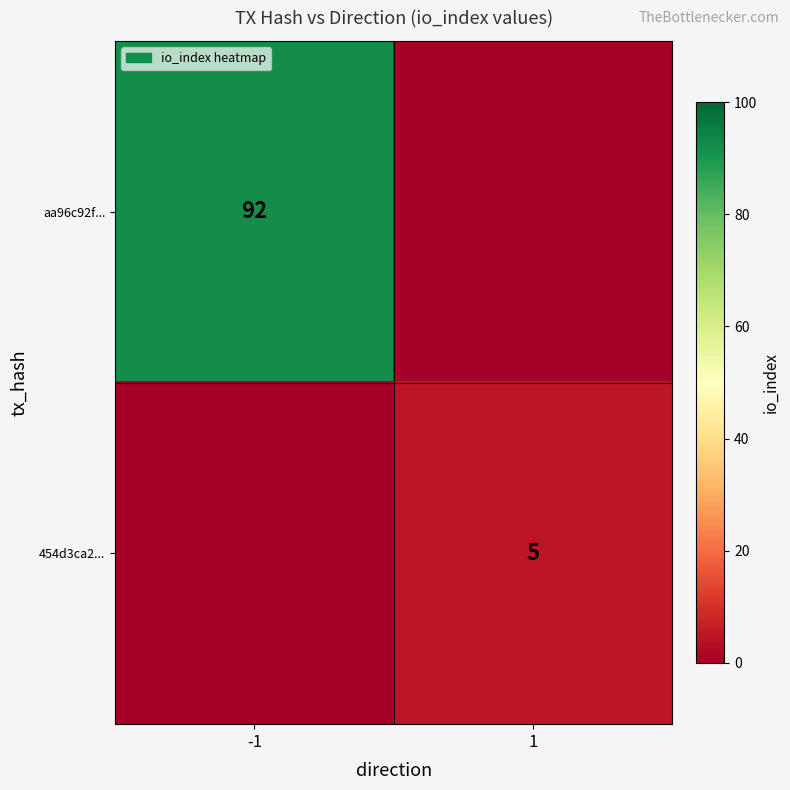

Is it true that 454d3ca2... equals 5 at 1?

True